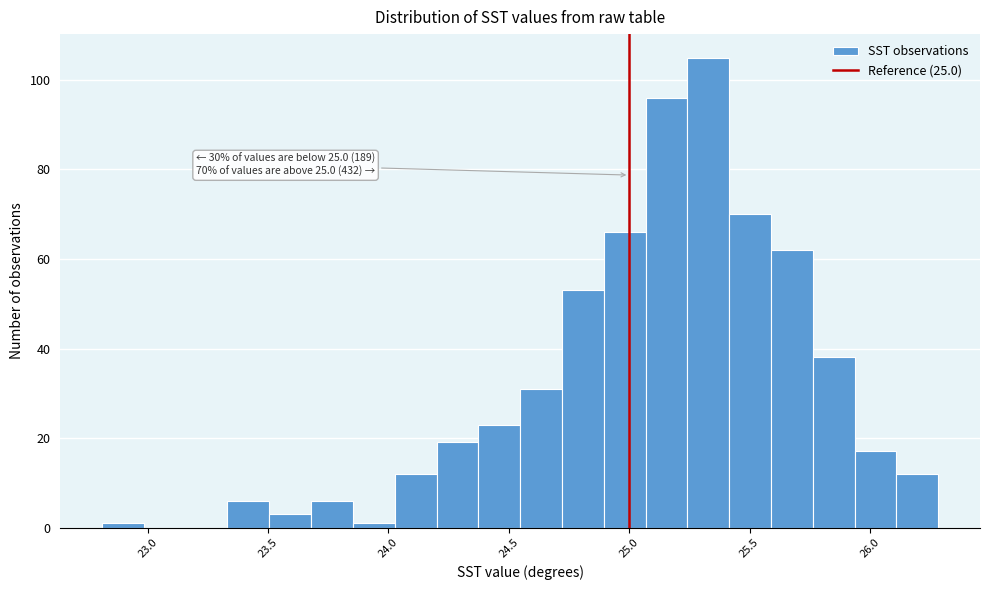

Around what value on the x-axis is the tallest bar? Give the approximate position of its centre, as read against the axis.

25.35